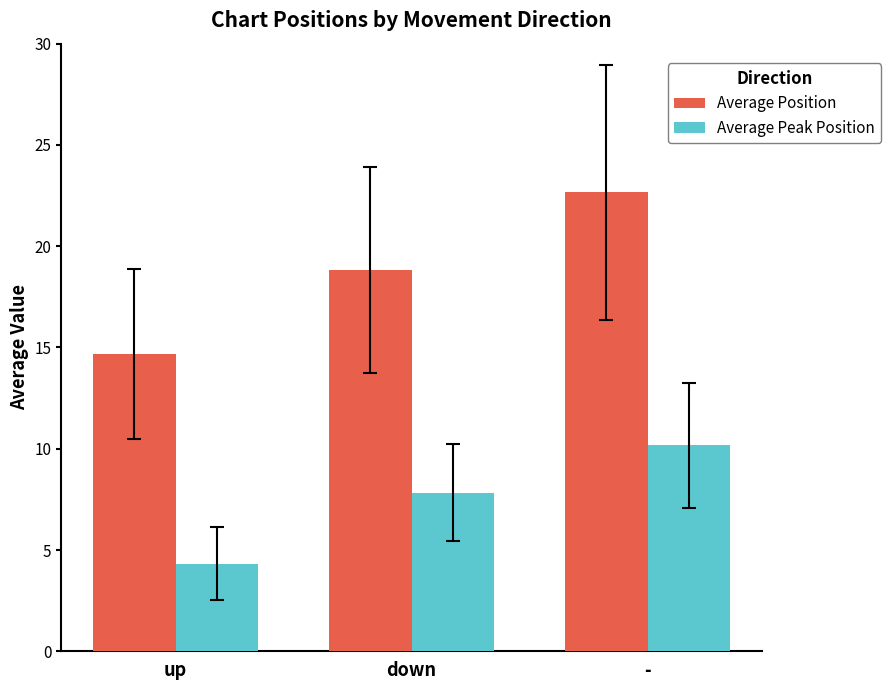

What is the difference between the Average Peak Position values at - and down?

2.3